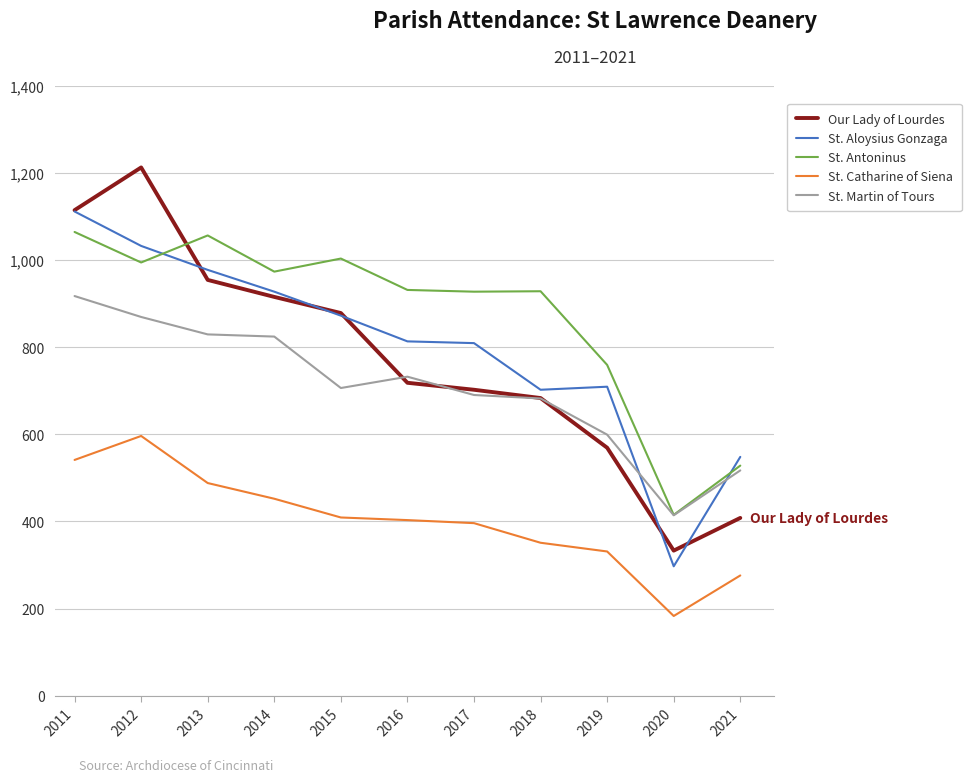

At which category does Our Lady of Lourdes reach its first local peak?

2012